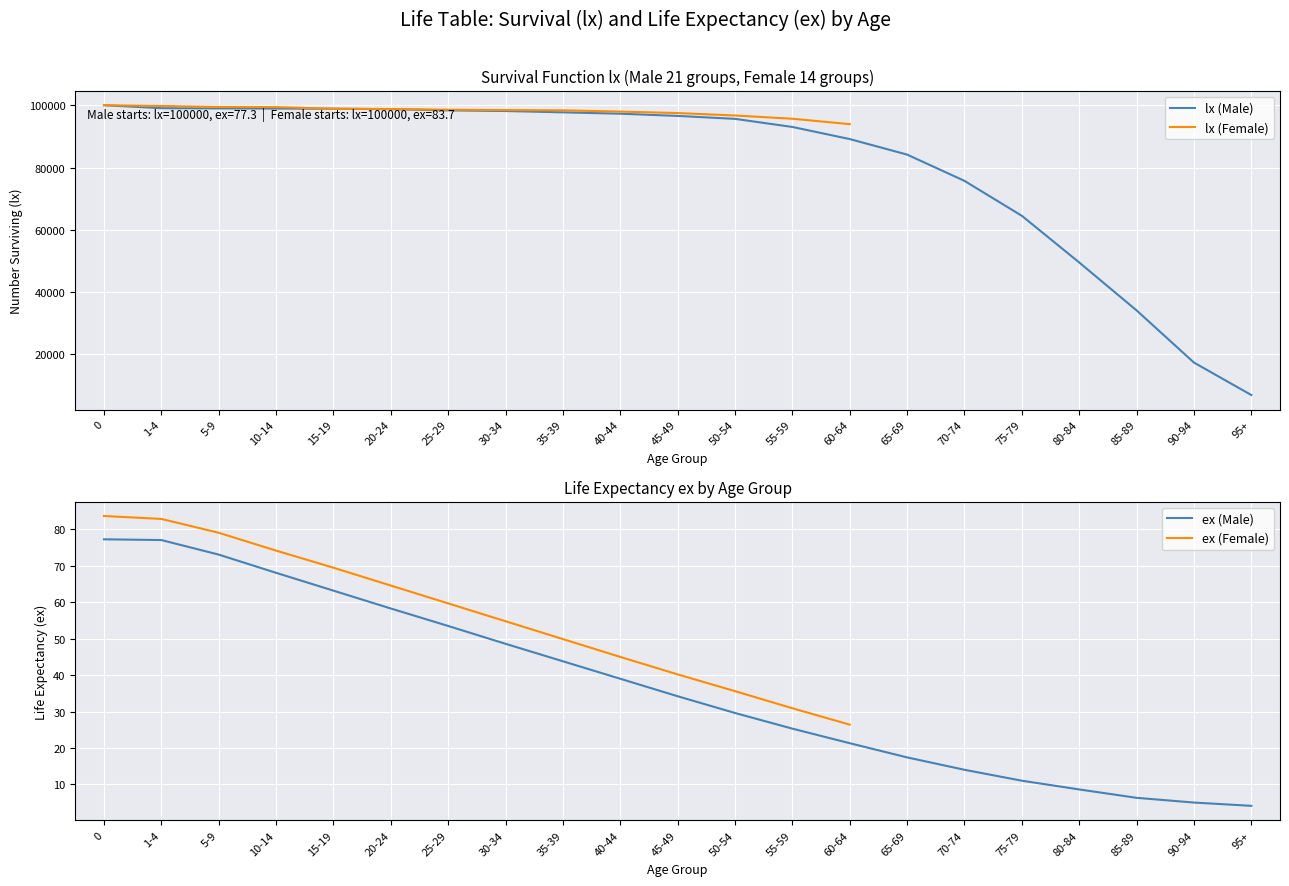

True or false: ex (Male) and lx (Male) cross at least once.

False